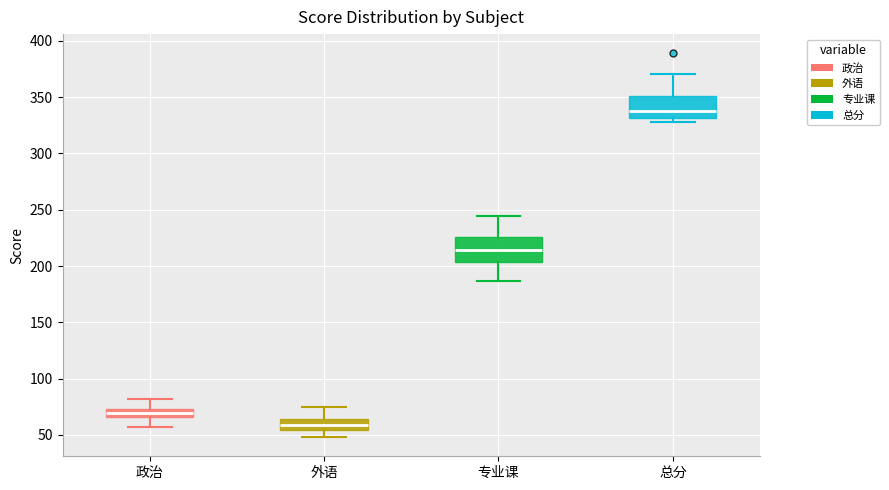

Reading left to right, transcribe this box plot: for each box, give where its median line is, the range the box spans, and where its two whiskers end, as read against the y-axis. The values are not printed on the chart, so give them approximately, as read against the axis.

政治: median 70, box 65 to 75, whiskers 55 to 80
外语: median 60, box 55 to 65, whiskers 50 to 75
专业课: median 215, box 205 to 225, whiskers 185 to 245
总分: median 340, box 330 to 350, whiskers 330 (just below the box's lower edge) to 370